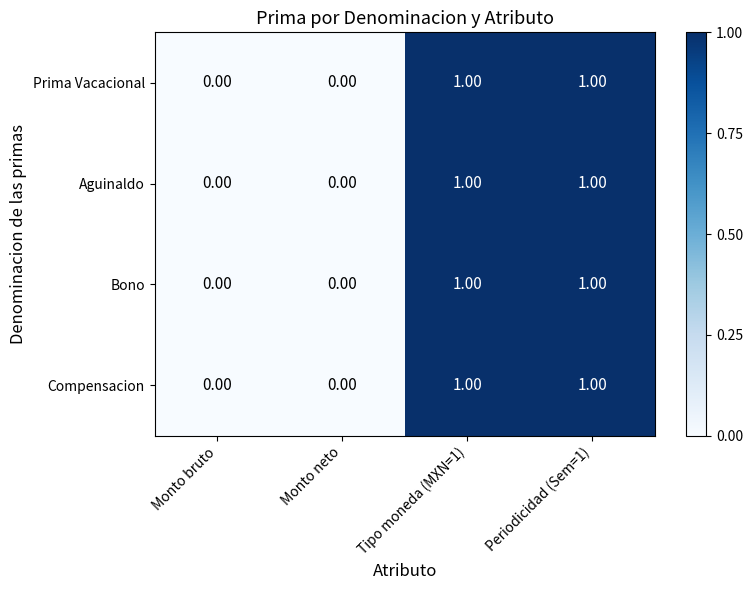

What is the total value across all series at Periodicidad (Sem=1)?

4